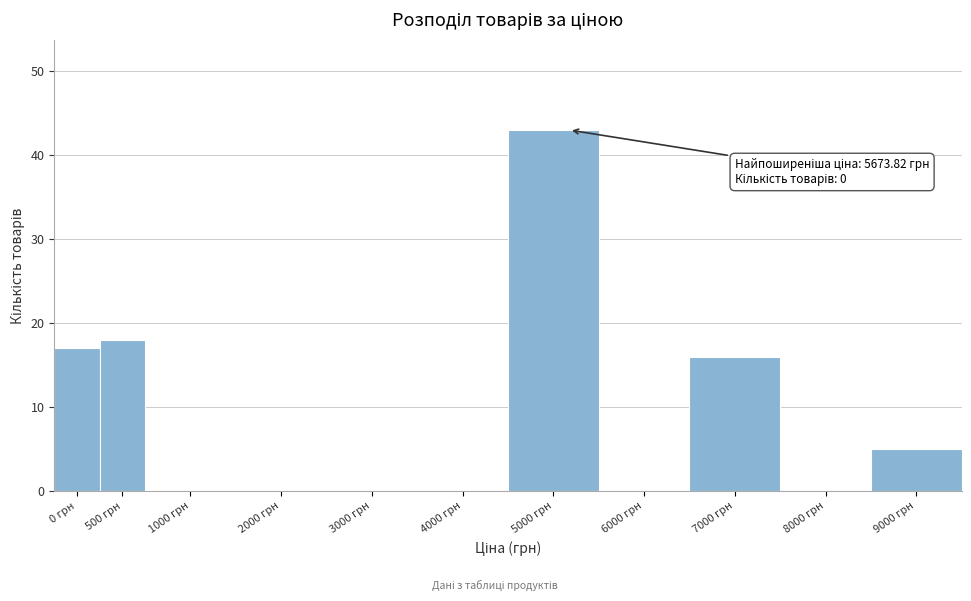

Reading right to left, extract all data points from this chart.

9000 грн=5	8000 грн=0	7000 грн=16	6000 грн=0	5000 грн=43	4000 грн=0	3000 грн=0	2000 грн=0	1000 грн=0	500 грн=18	0 грн=17